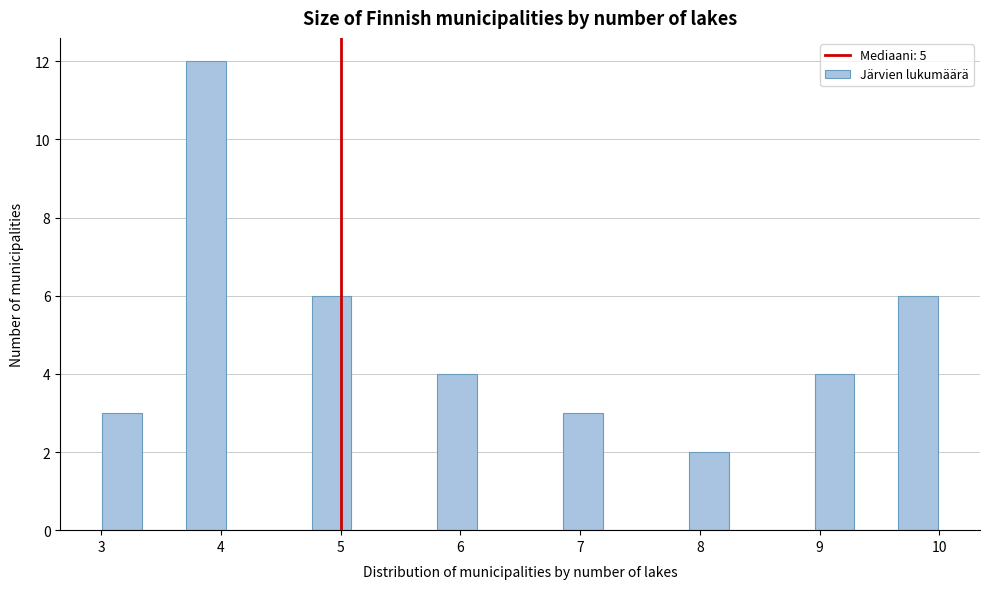

Around what value on the x-axis is the tallest bar? Give the approximate position of its centre, as read against the axis.

3.9